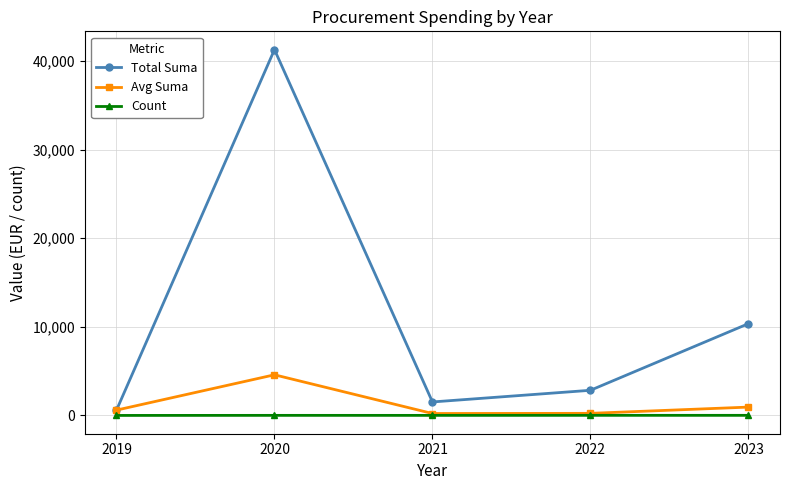

At which label does Total Suma reach its peak?

2020